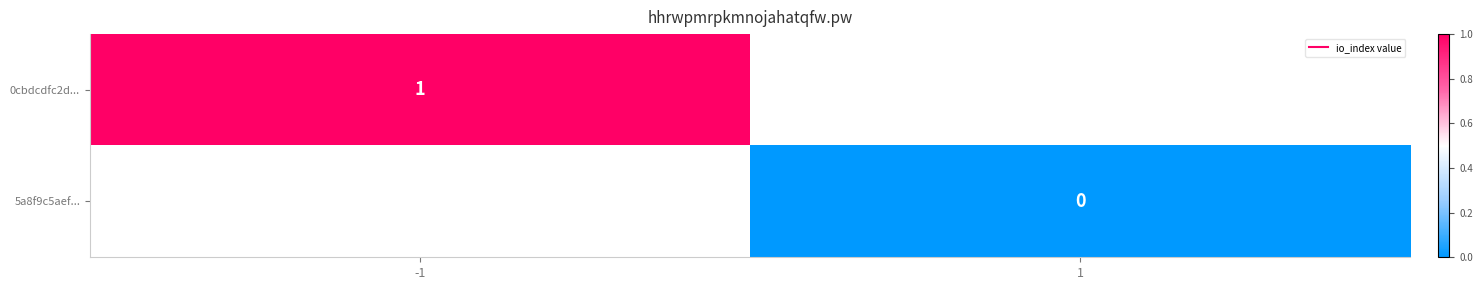

Between -1 and 1, which is larger?

1